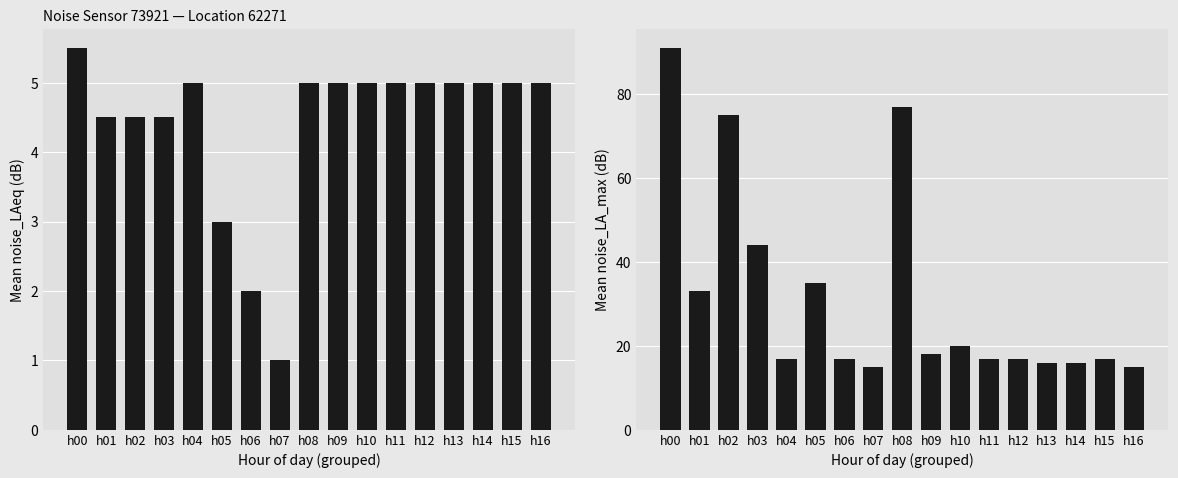

What is the difference between the highest and lowest values at h14?

11.0